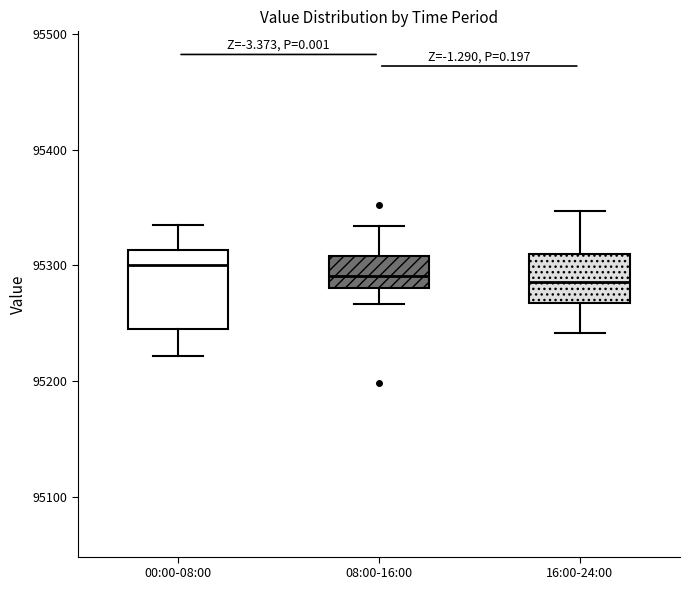

Comparing the boxes themselves (not the whiskers), which one is the tallest?

00:00-08:00